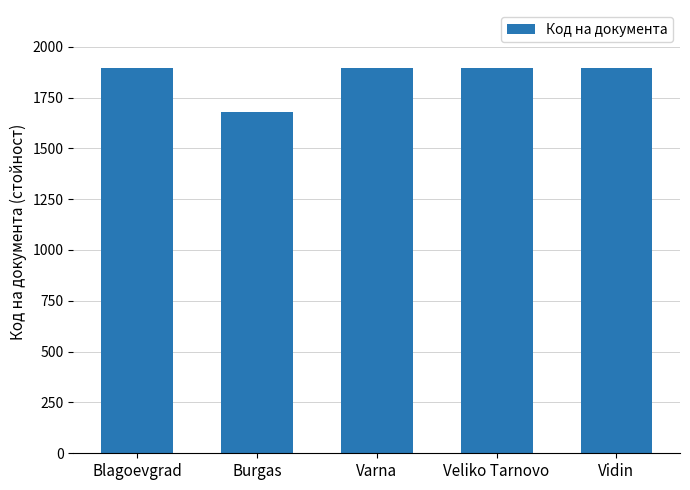

What is the difference between the maximum and minimum values?

218